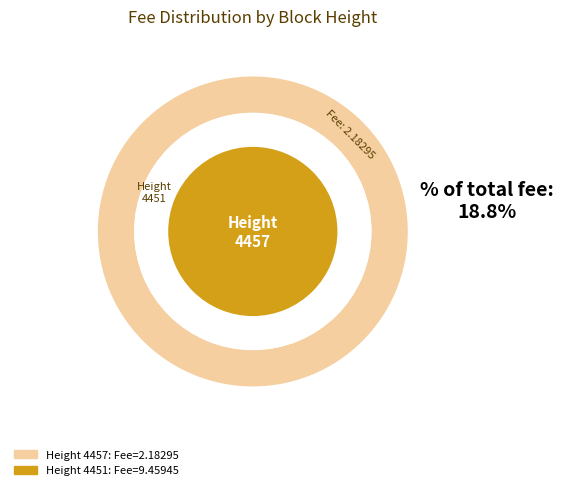

Rank the categories by value from lowest to highest.

4457, 4451